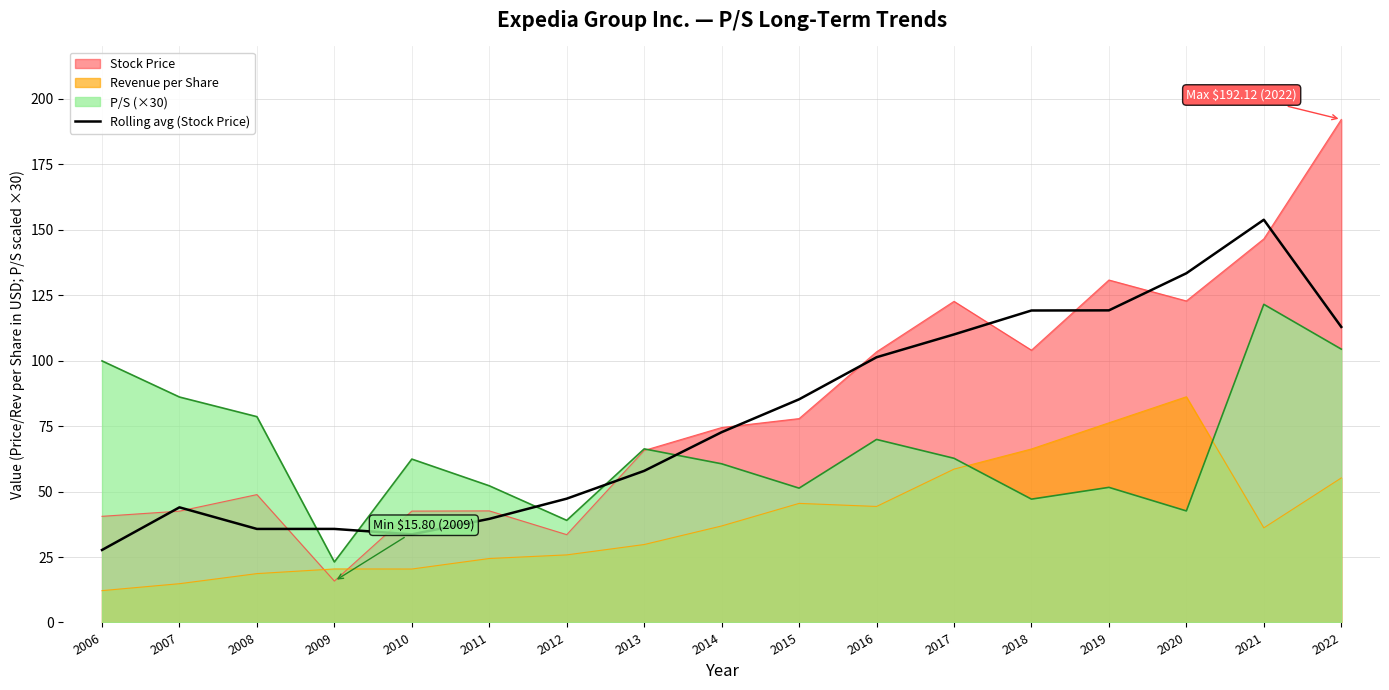

True or false: there are more than 1 points higher than both neighbors.

True